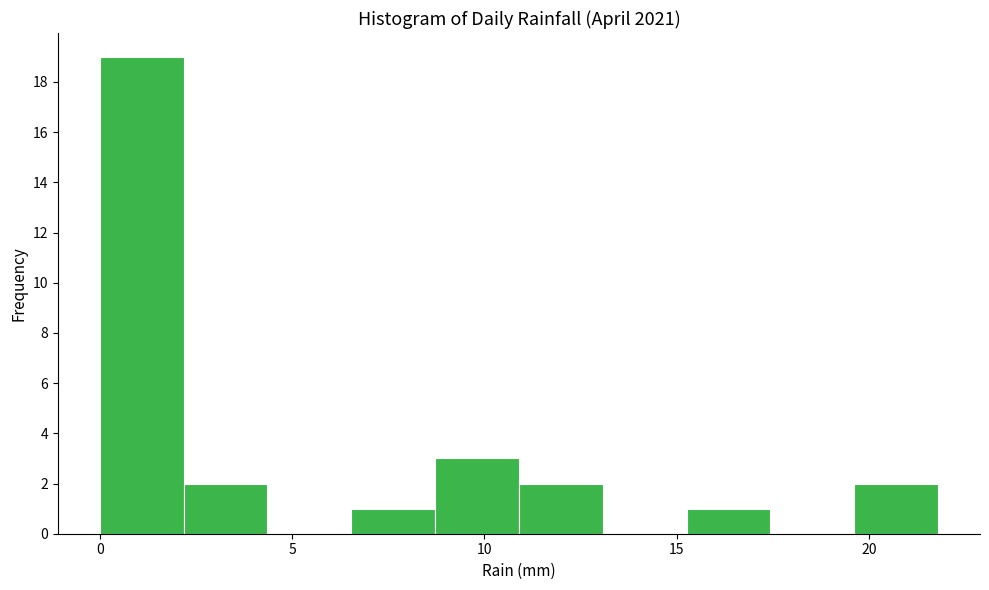

Reading left to right, transcribe this chart: for each bar, give the range it covers on the x-axis and its height. Neither the bar edges nor the heights are printed on the chart, so give them approximately, as read against the axes.

0.0 to 2.0: 19
2.0 to 4.5: 2
4.5 to 6.5: 0
6.5 to 8.5: 1
8.5 to 11.0: 3
11.0 to 13.0: 2
13.0 to 15.5: 0
15.5 to 17.5: 1
17.5 to 19.5: 0
19.5 to 22.0: 2